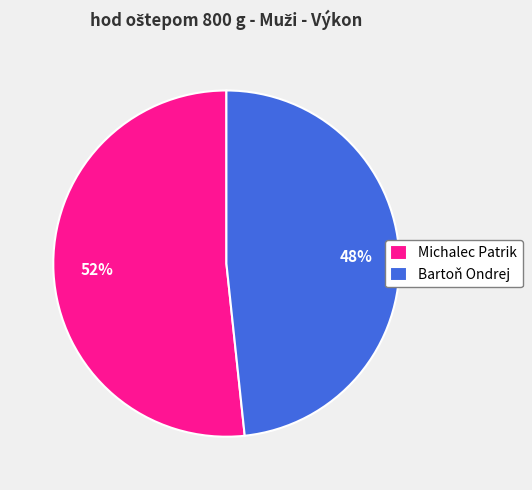

True or false: Bartoň Ondrej accounts for 48% of the total.

True